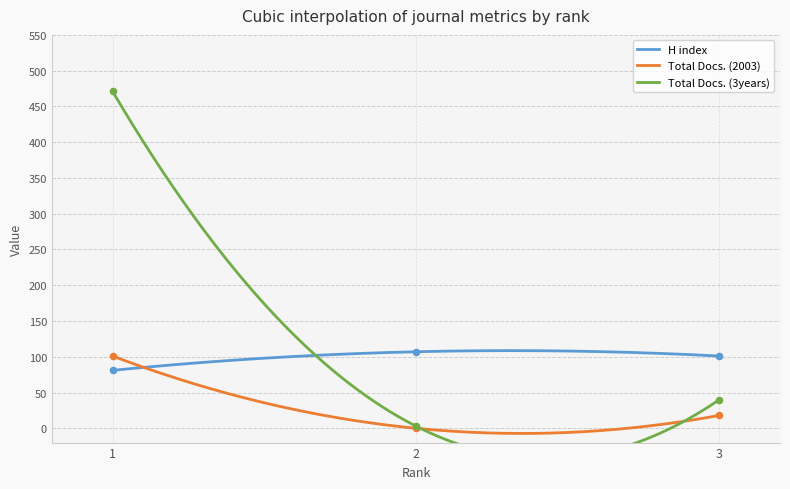

Which series has the largest Y range (max minus min)?

Total Docs. (3years)